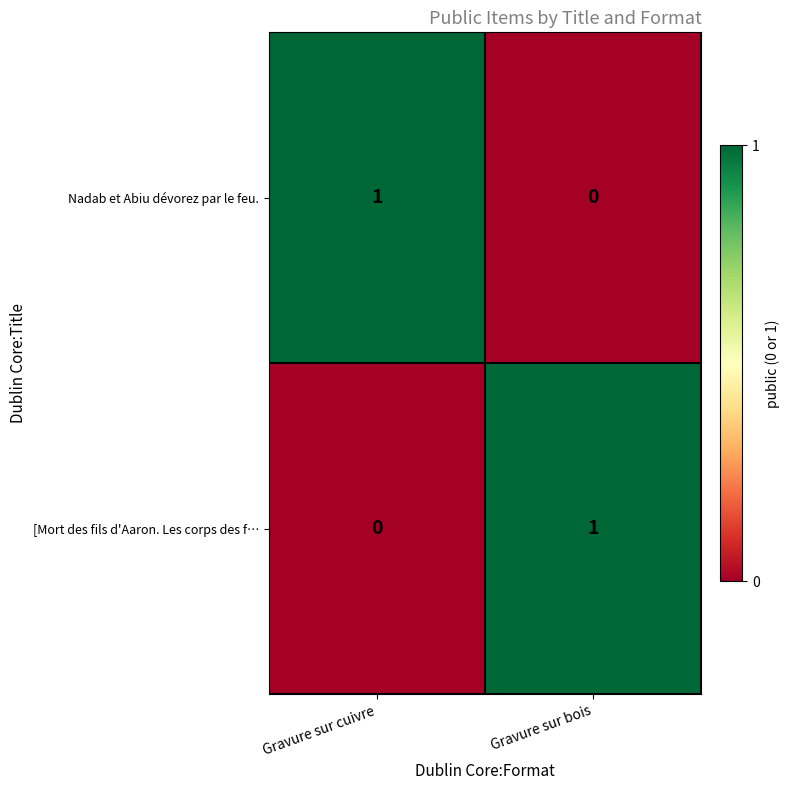

Reading left to right, extract all data points from this chart.

Nadab et Abiu dévorez par le feu.: 1	0
[Mort des fils d'Aaron. Les corps des f…: 0	1